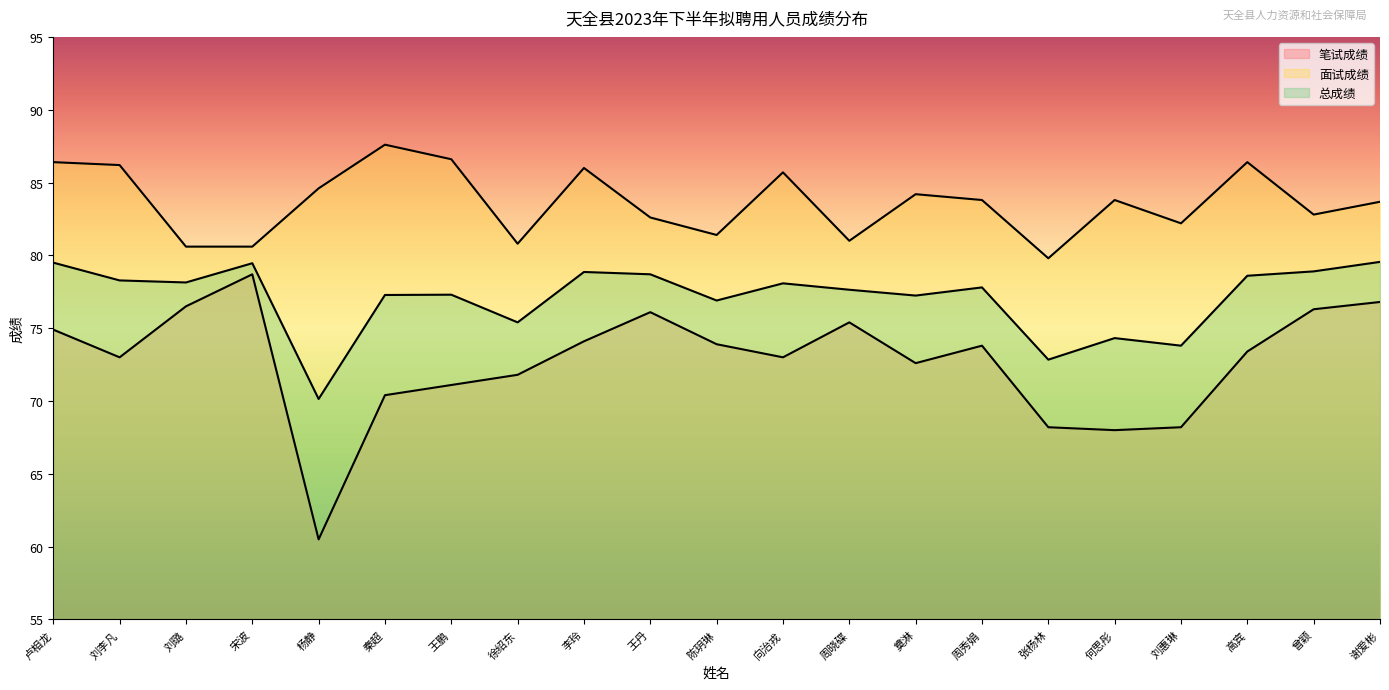

Is it true that 总成绩 equals 78.3 at 刘李凡?

True